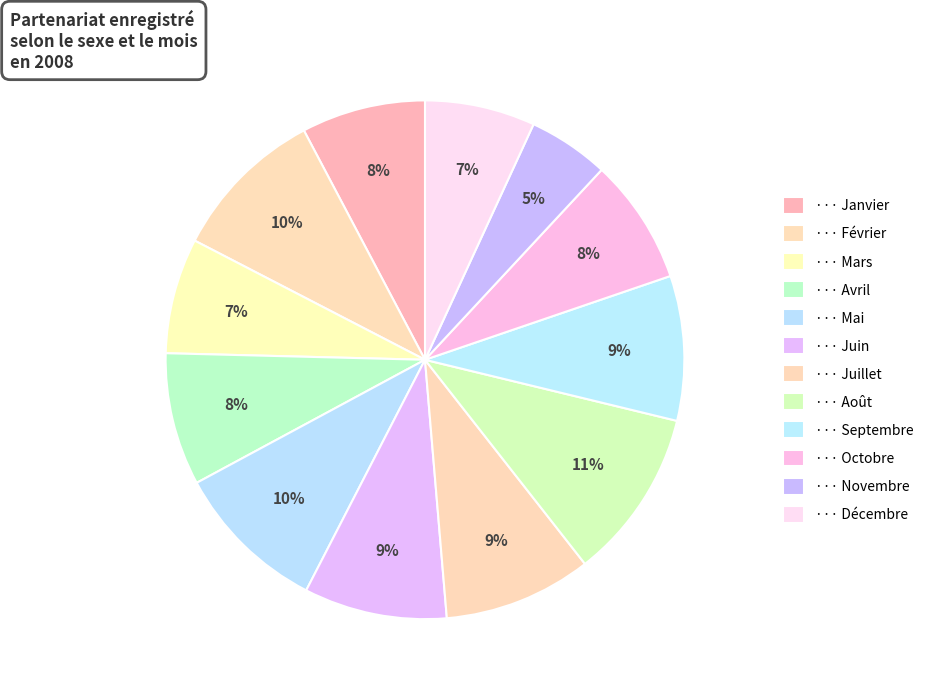

To the nearest percent, what is the average slice percentage?

8%